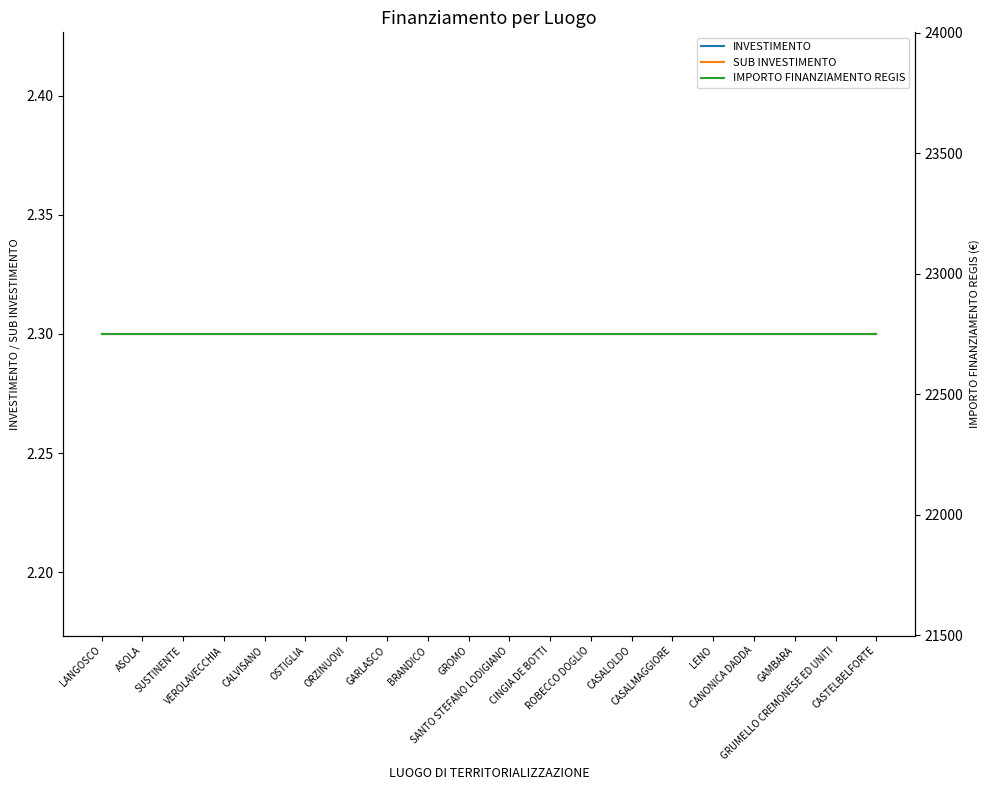

Which series has the largest range (max minus min)?

INVESTIMENTO